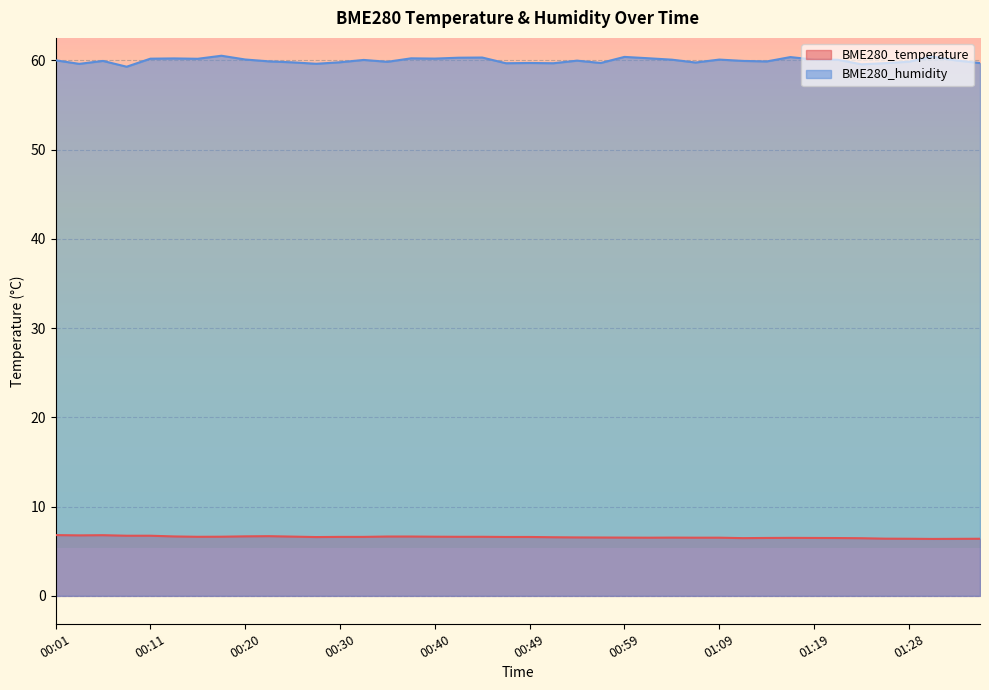

The value of BME280_temperature at 00:28 is 6.6. True or false?

True